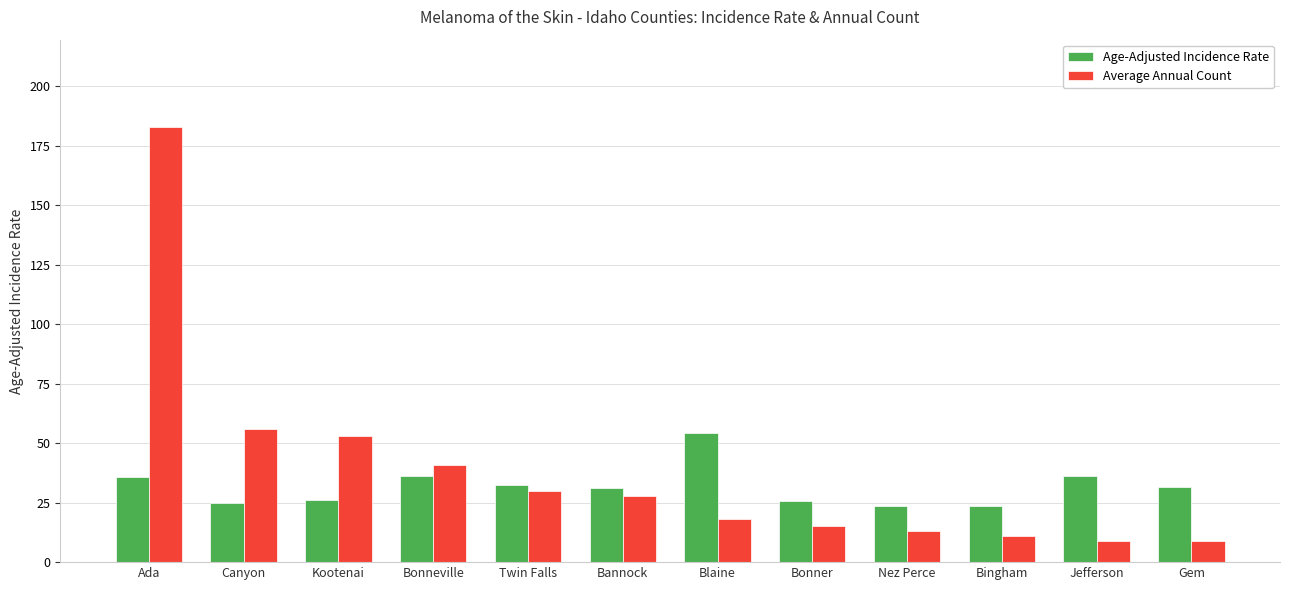

Rank the series at Canyon from lowest to highest value.

Age-Adjusted Incidence Rate, Average Annual Count